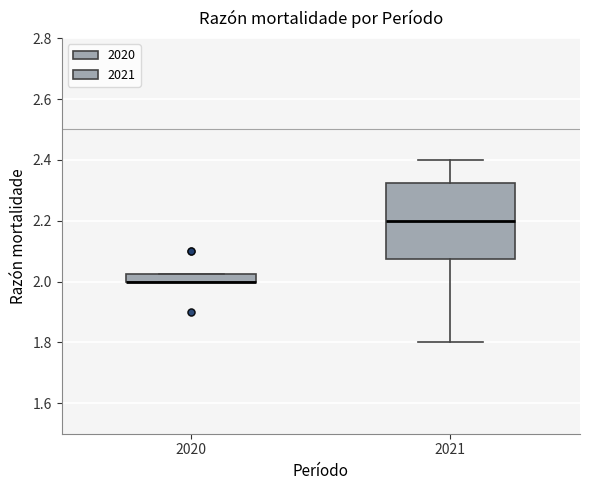

Which box is the tallest, from its lower edge to its upper edge?

2021